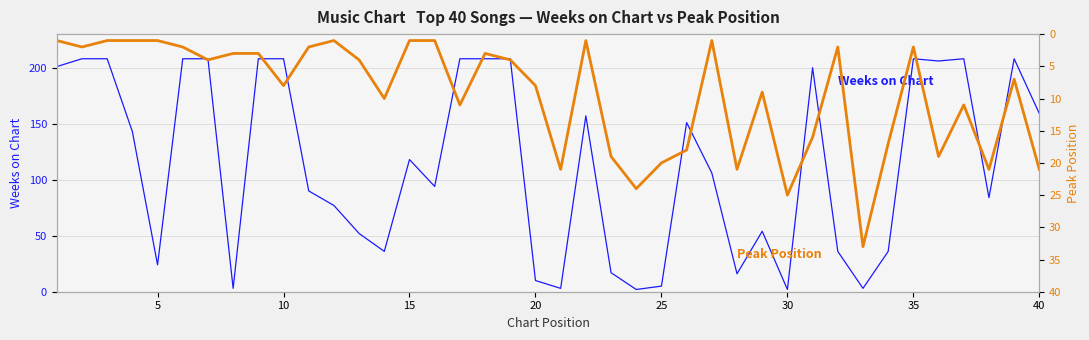

Rank the series by their average value, from highest to lowest.

Weeks on Chart, Peak Position